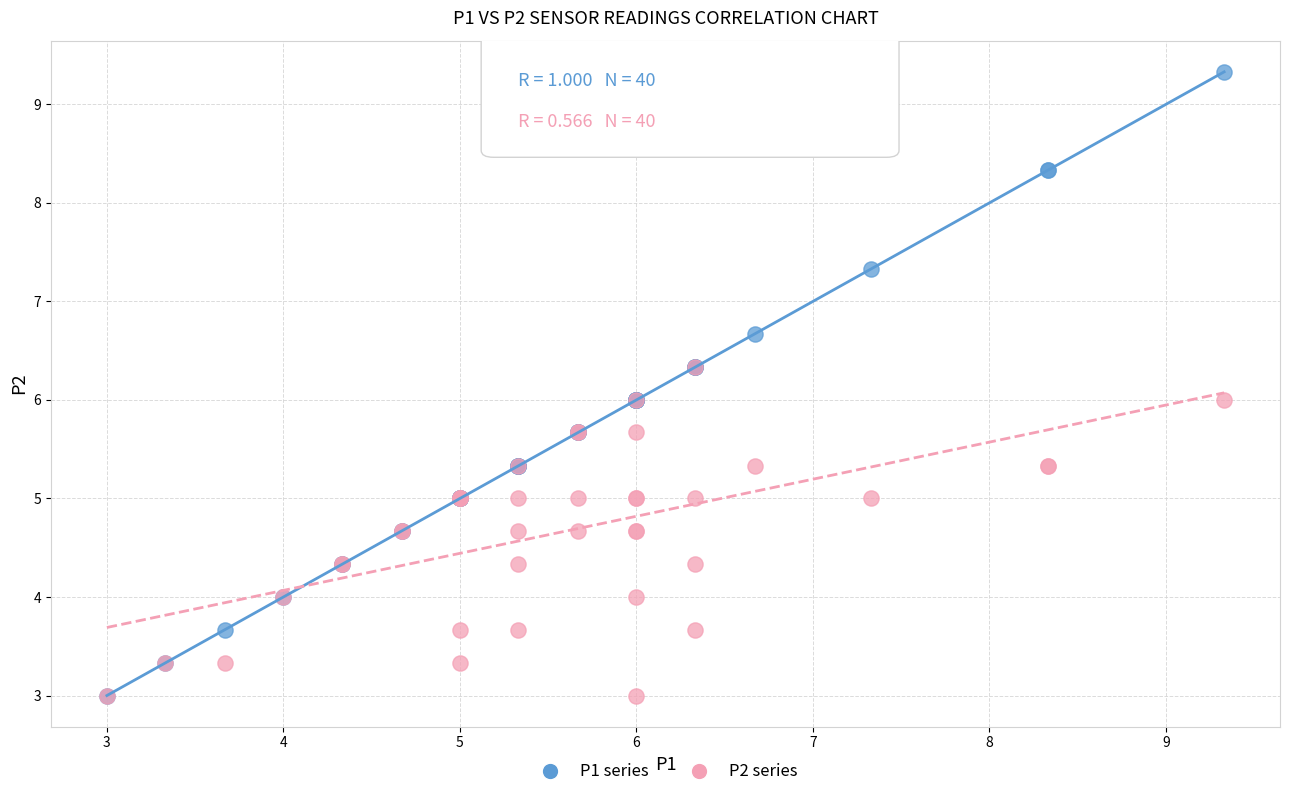

What are all the series names shown in the legend?

P1 series, P2 series